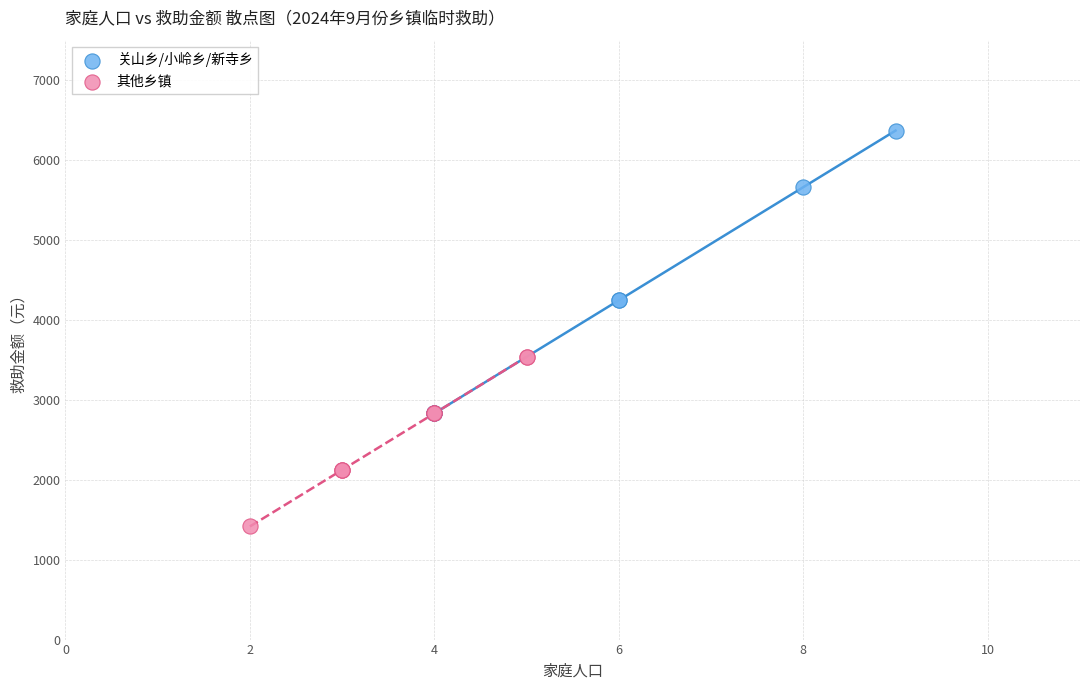

Which series has the widest spread of Y values?

关山乡/小岭乡/新寺乡